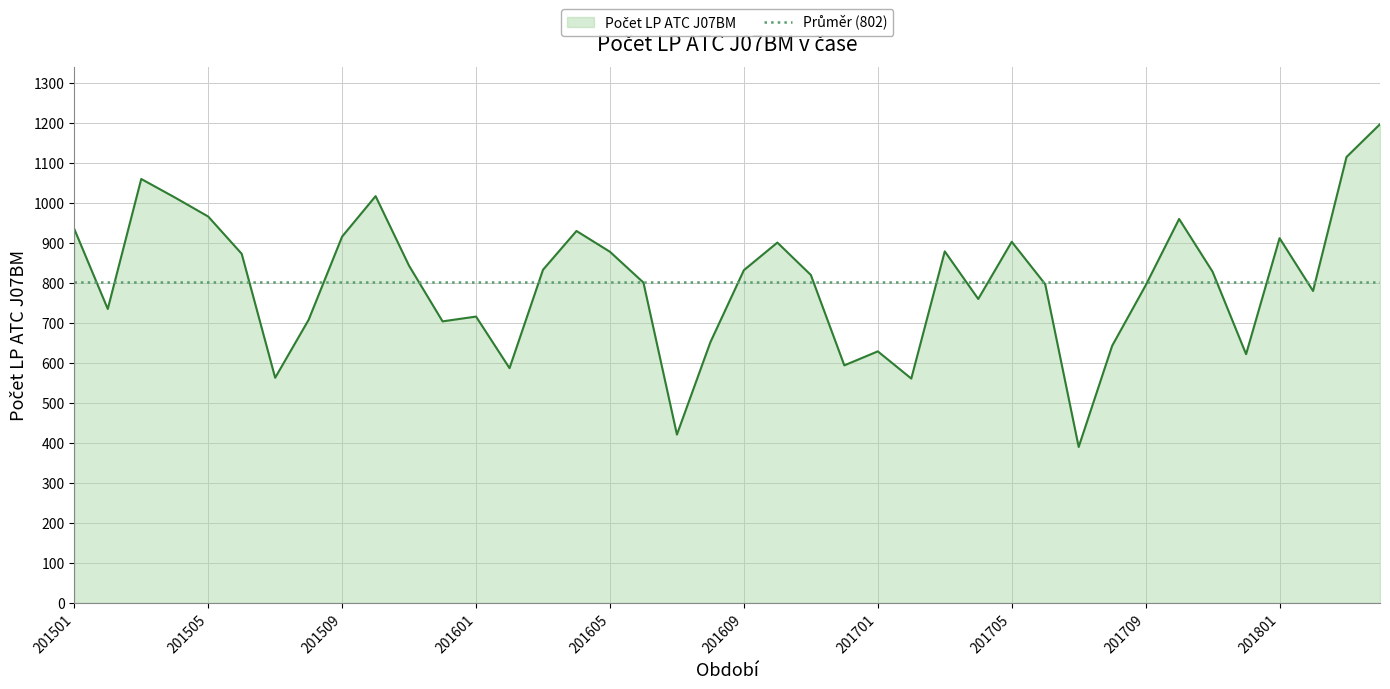

Is it true that the value at 201602 is 888.9?

False